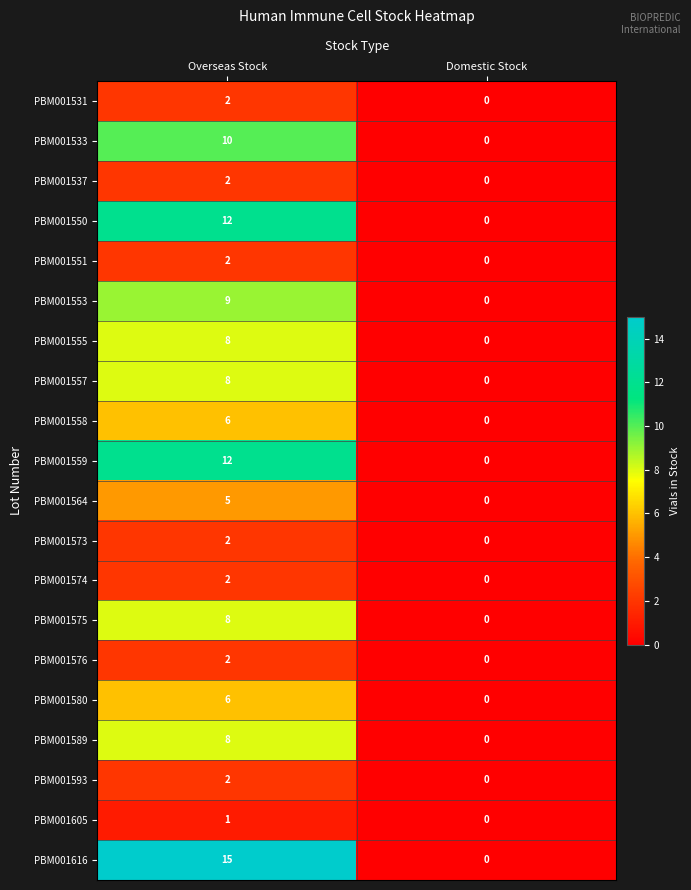

What is the maximum value shown in the chart?

15